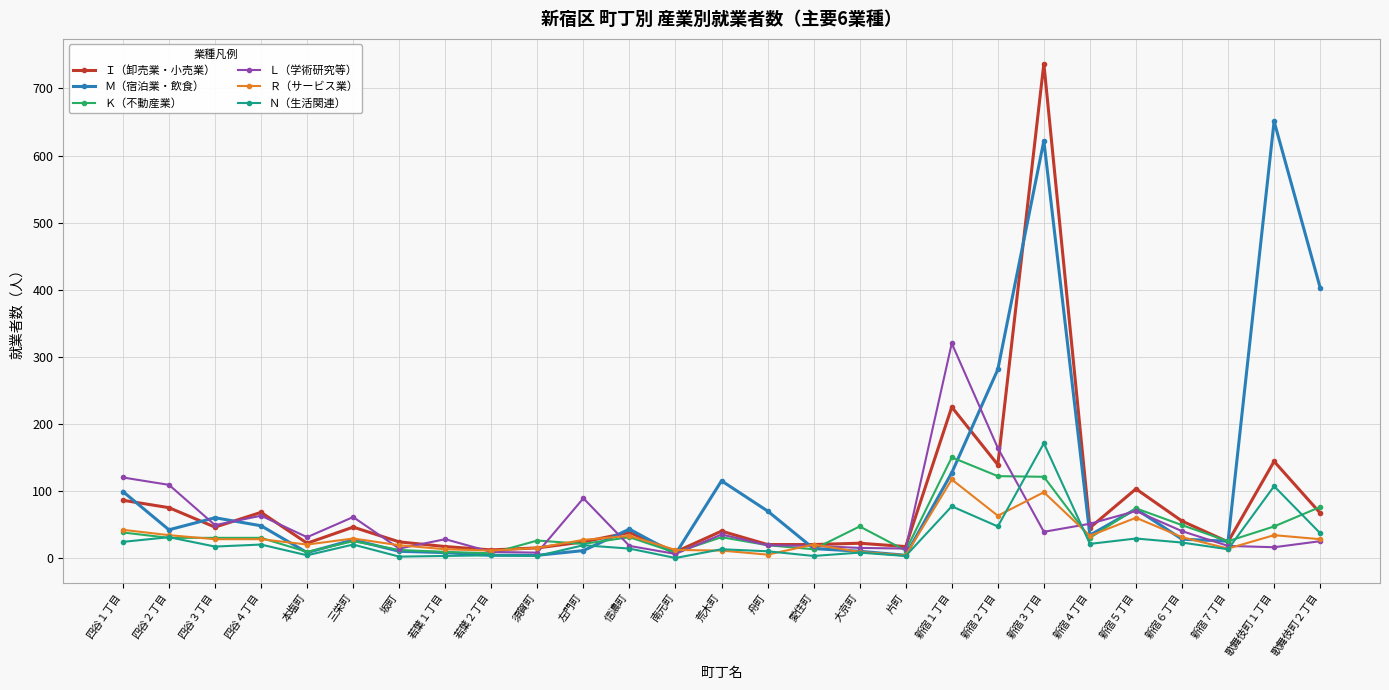

What is the label of the 24th point from the left?

新宿６丁目